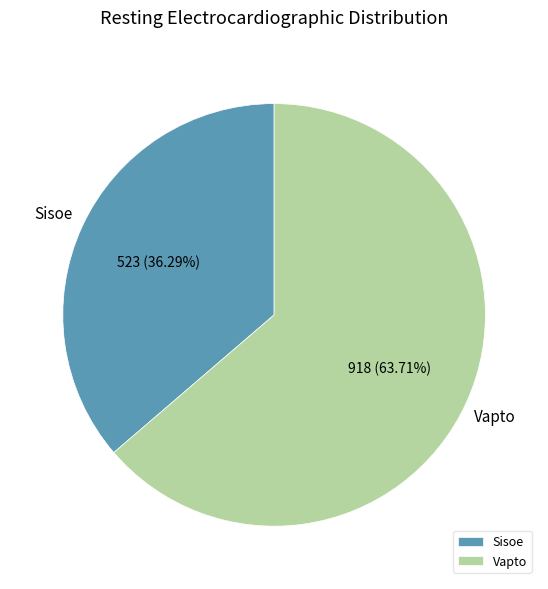

Is the sum of Vapto and Sisoe greater than half?

Yes